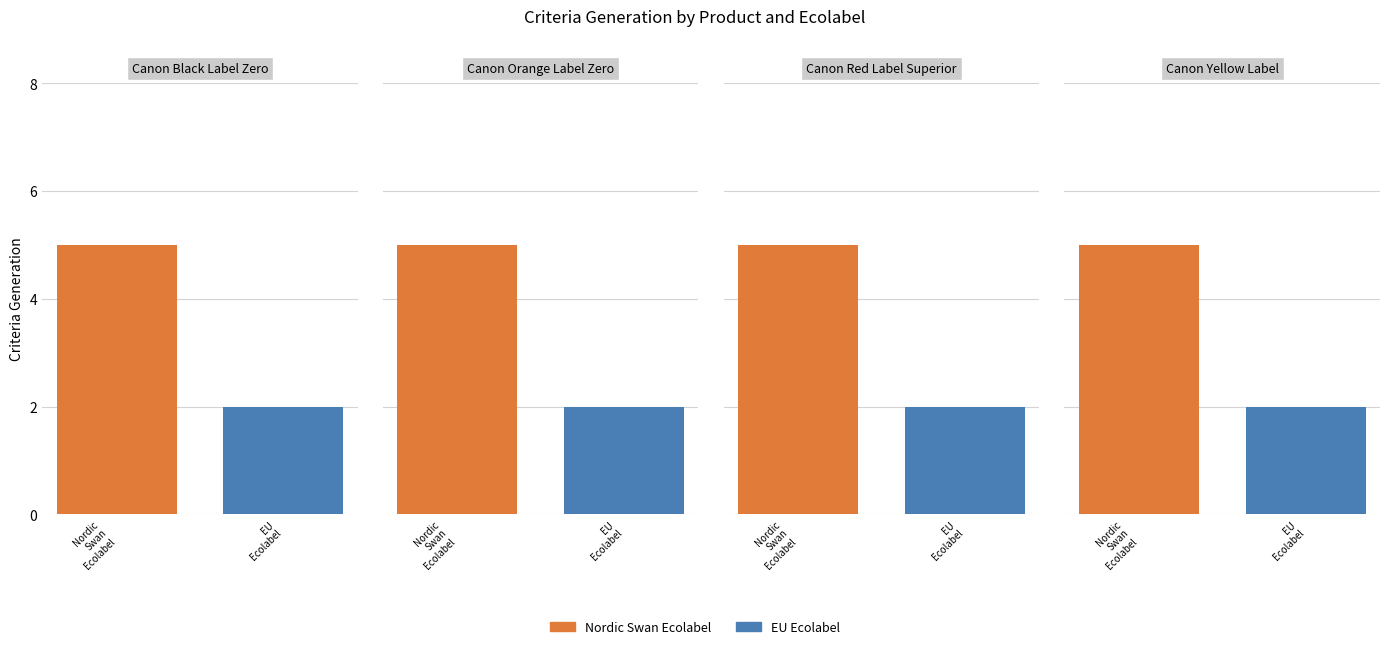

Is it true that EU Ecolabel equals 1 at Canon Yellow Label?

False